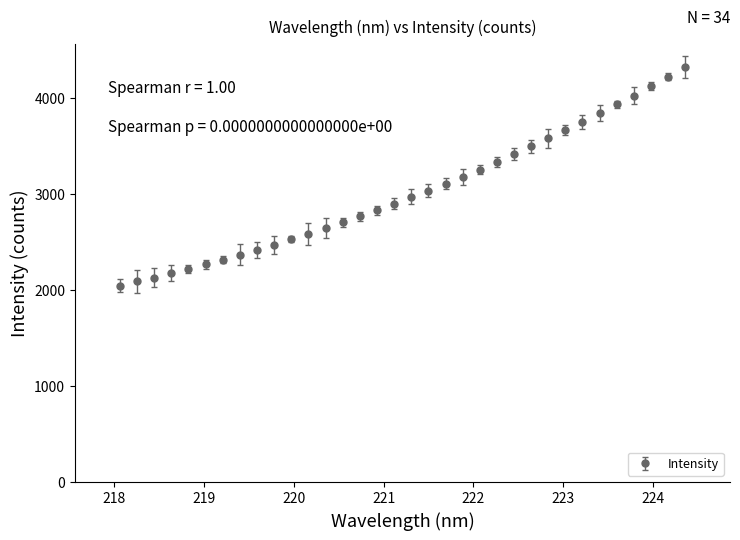

What is the value of the 25th point from the left?

3495.6